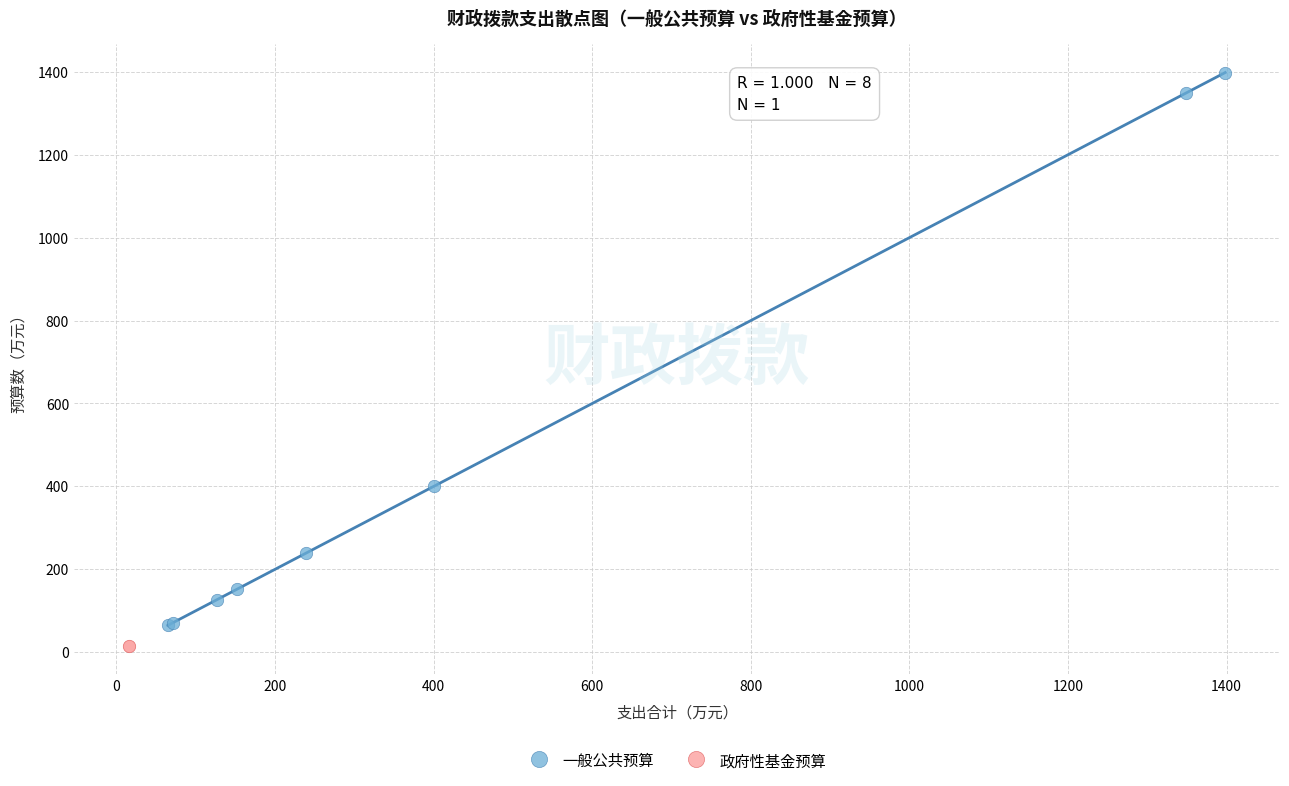

What are all the series names shown in the legend?

一般公共预算, 政府性基金预算